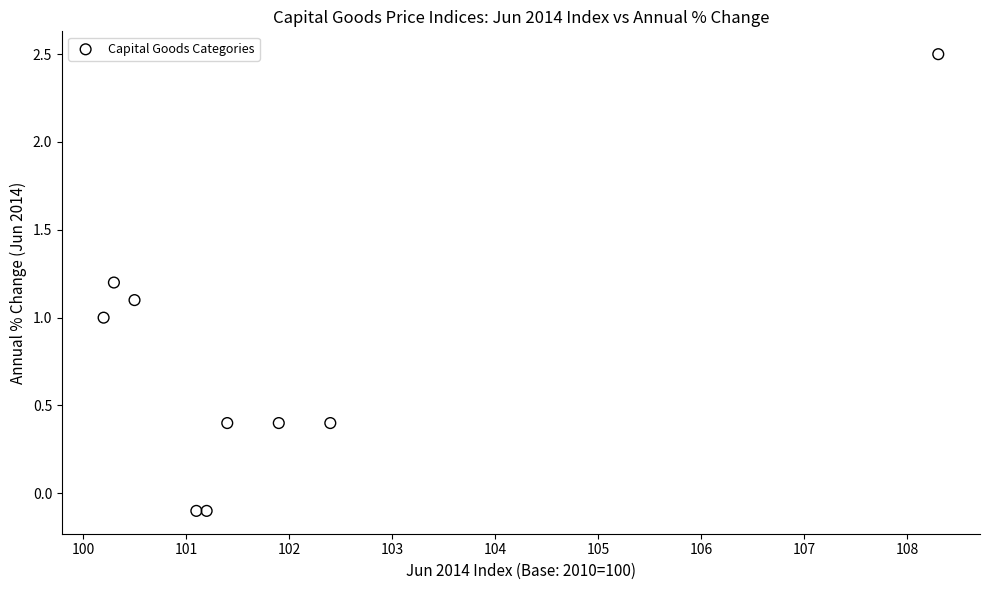

What is the range of Y values (max minus min)?

2.6